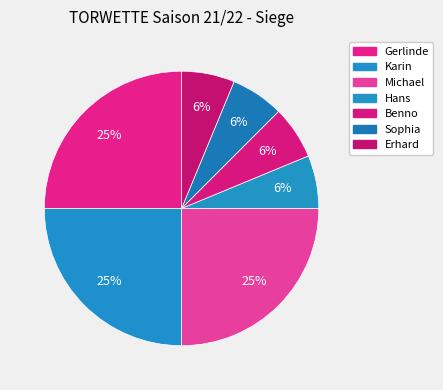

Combined, do Benno and Erhard account for over 50%?

No